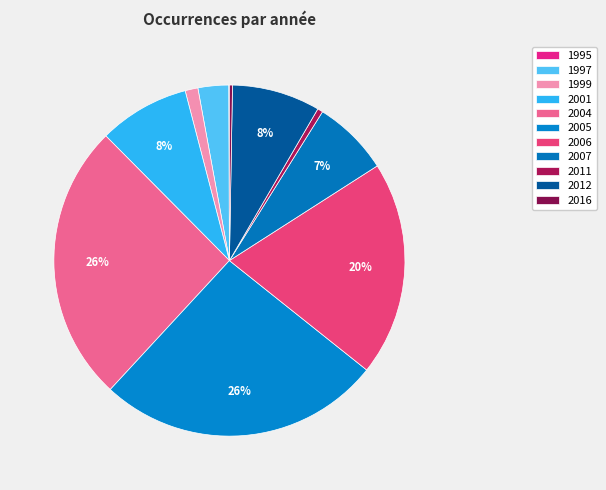

How many segments does this pie chart have?

11